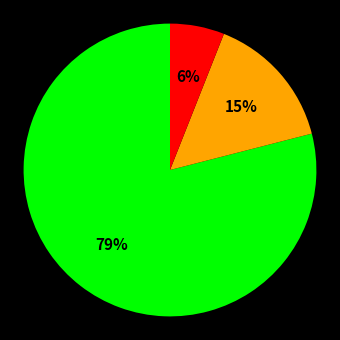

To the nearest percent, what is the average slice percentage?

33%